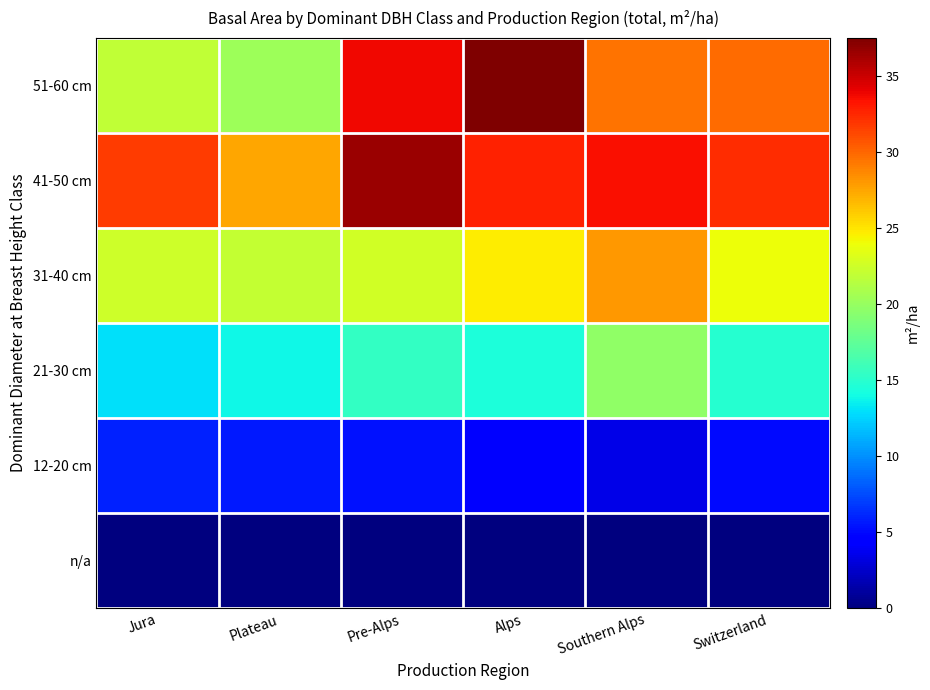

What is the total value across all series at Switzerland?

106.0